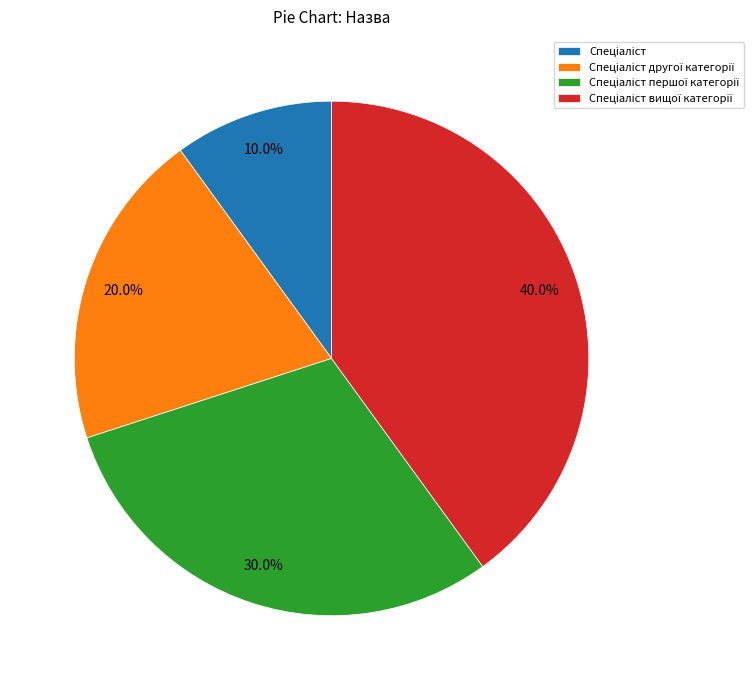

Is there any slice that represents more than half of the pie?

No